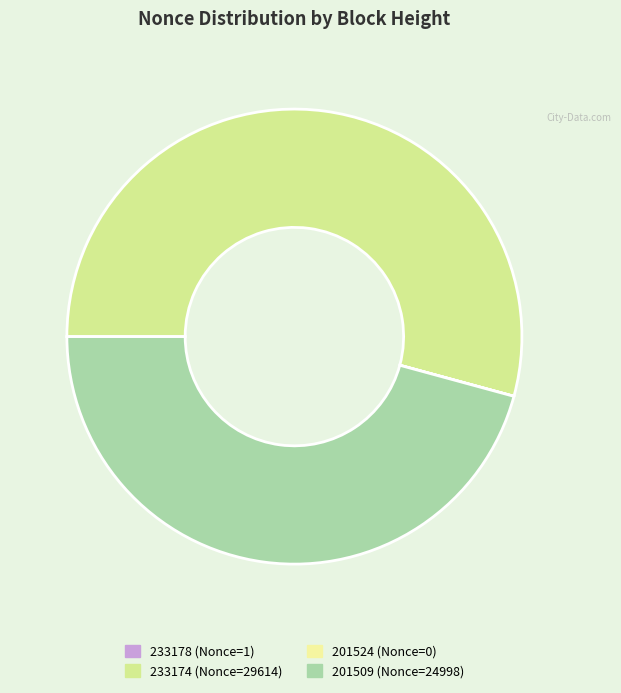

To the nearest percent, what portion does 201509 represent?

46%